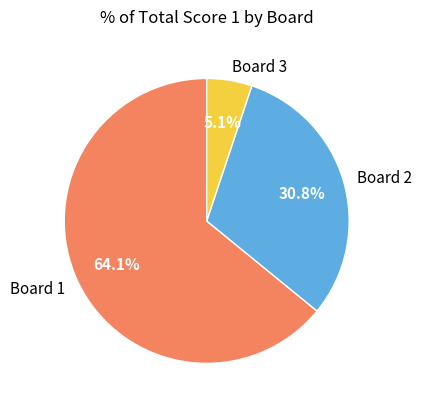

What is the majority slice?

Board 1